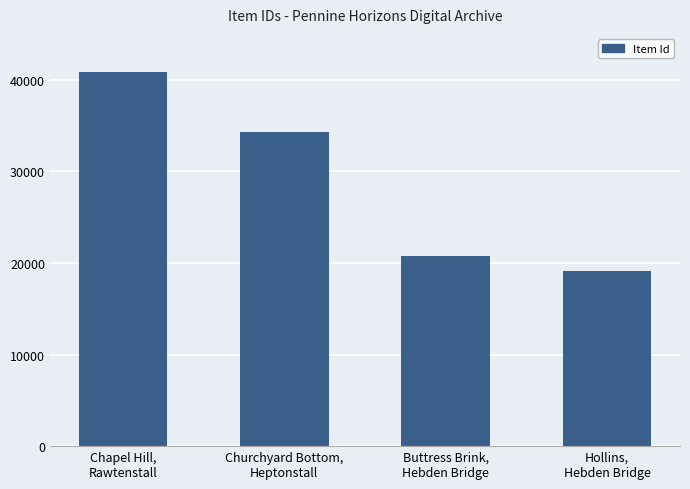

What value does the data have at Chapel Hill,
Rawtenstall?

40851